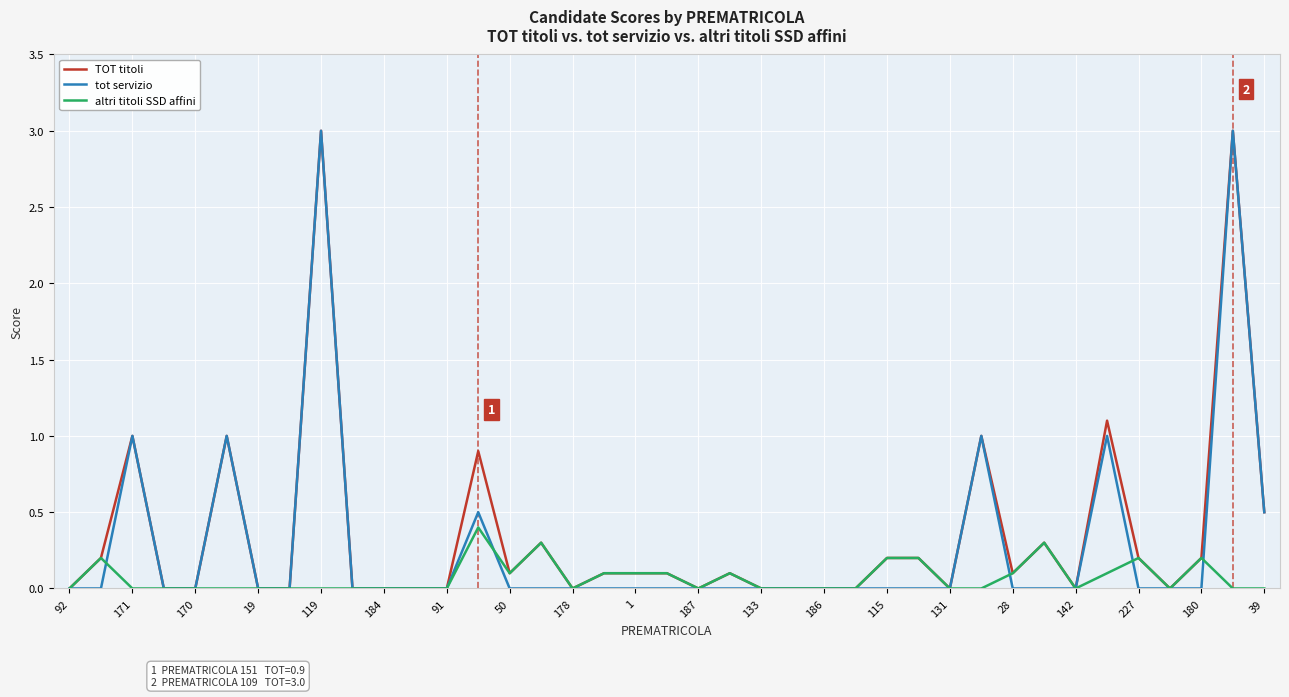

What is the highest value of the tot servizio series?

3.0